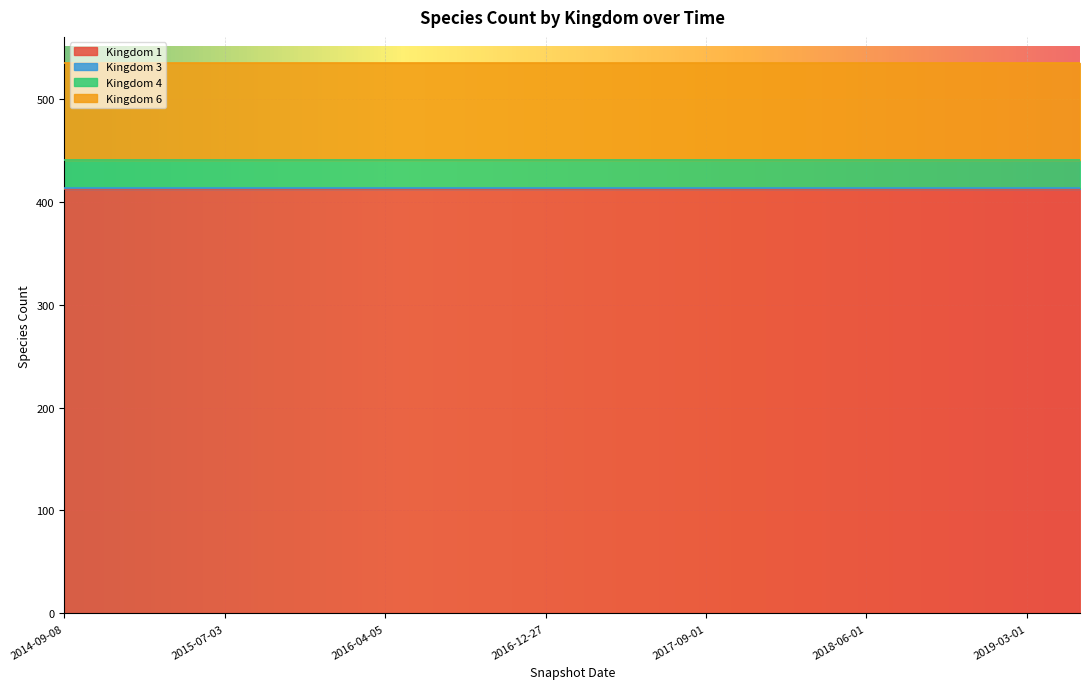

True or false: 6 and 4 cross at least once.

False